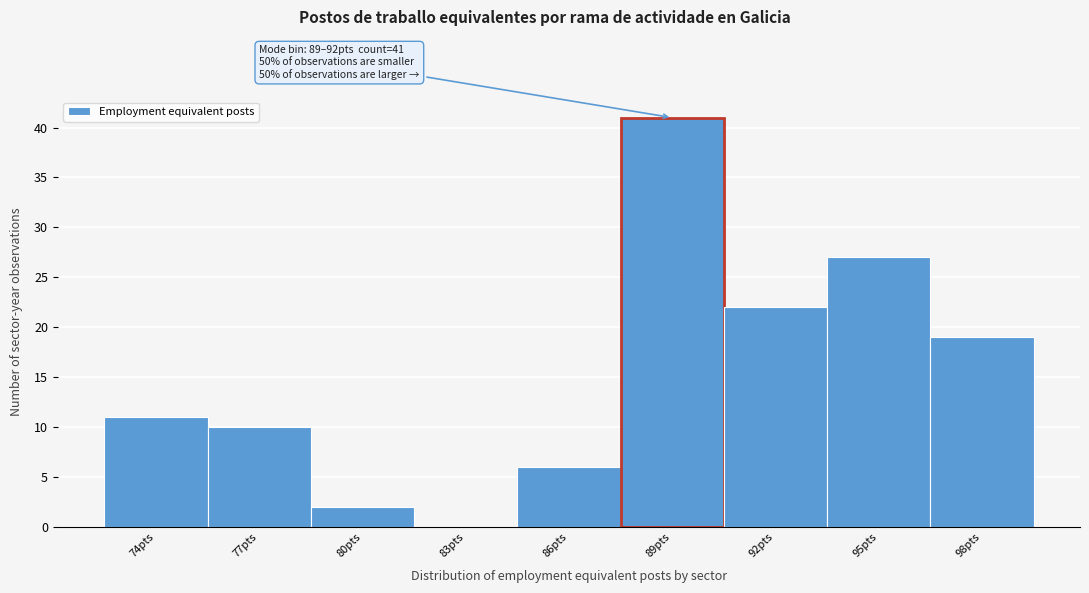

Reading right to left, what are all the values shown in this chart?

98pts=19	95pts=27	92pts=22	89pts=41	86pts=6	83pts=0	80pts=2	77pts=10	74pts=11